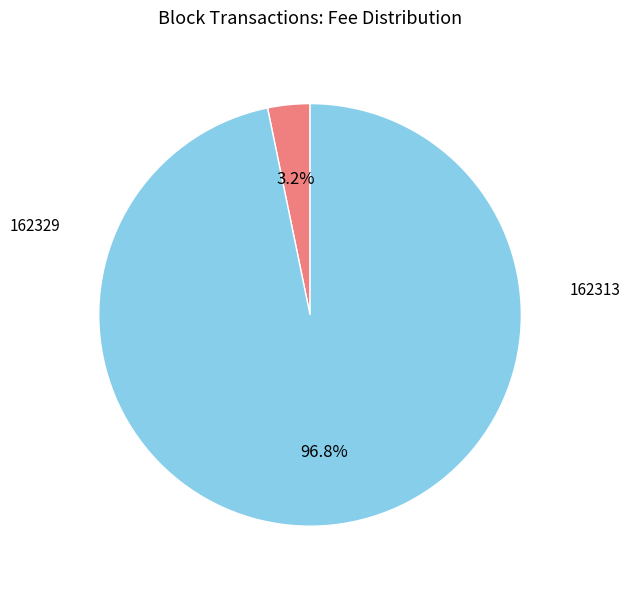

Is there a majority slice in this chart?

Yes